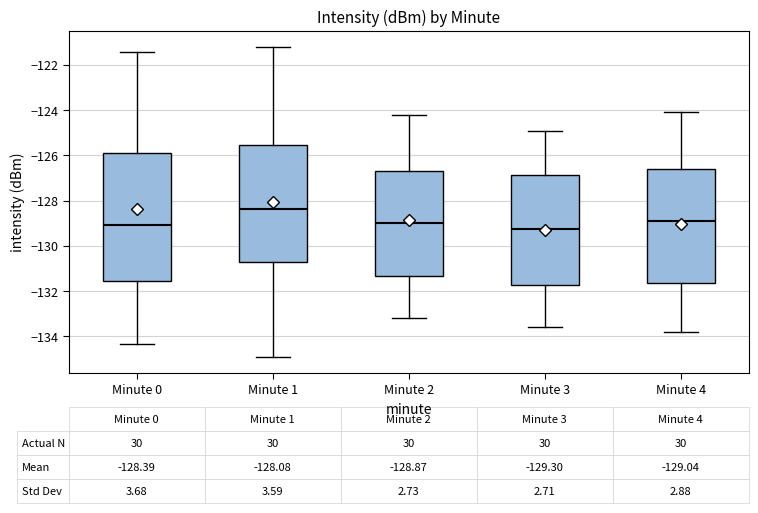

Comparing the boxes themselves (not the whiskers), which one is the tallest?

Minute 0